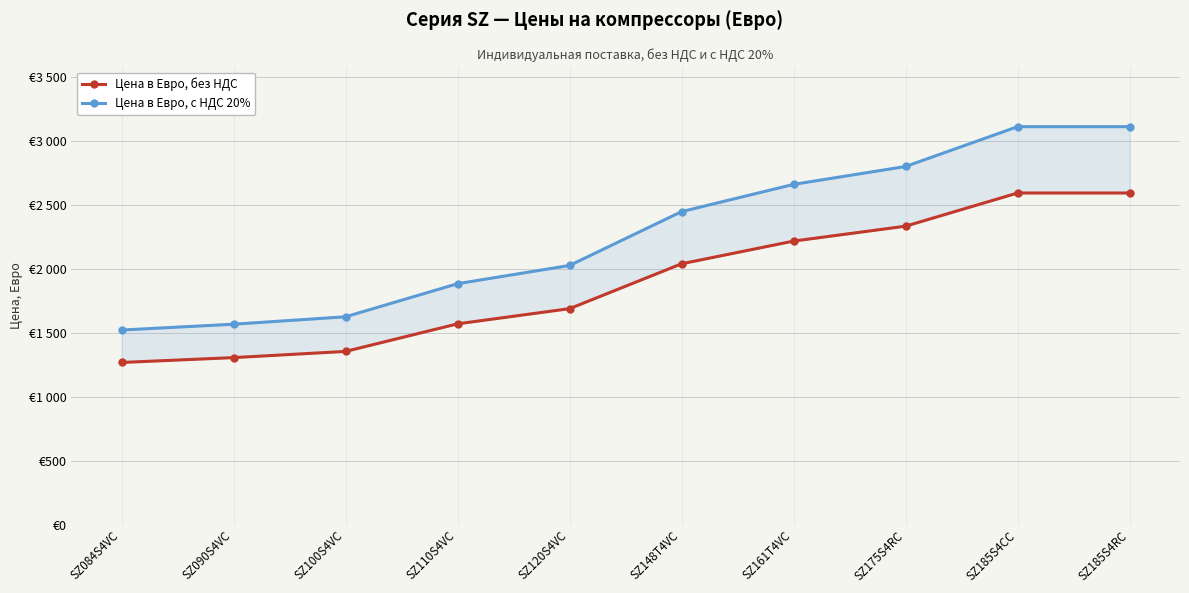

Count the number of data series in this chart.

2